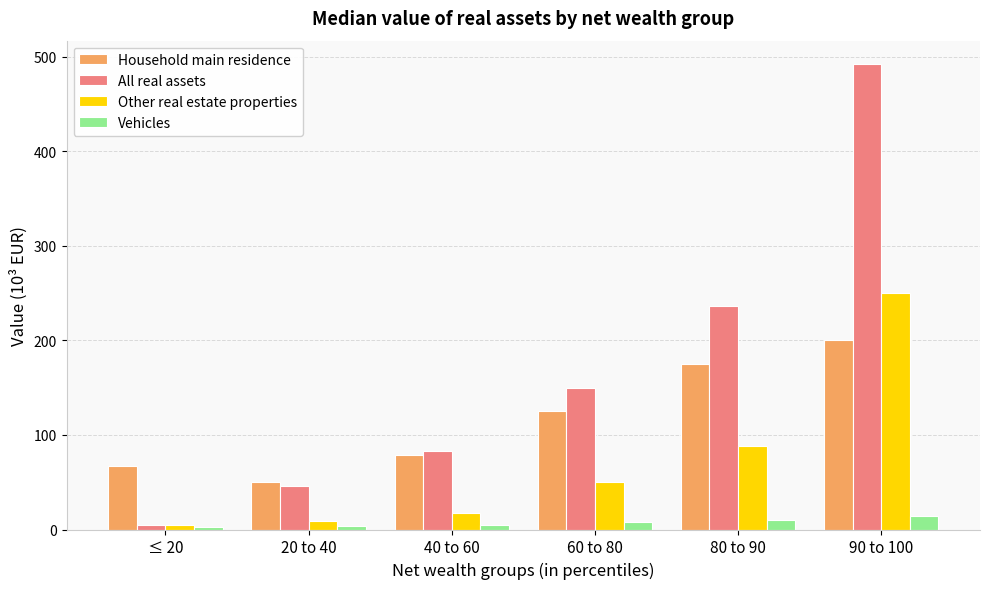

Which series has the largest range (max minus min)?

All real assets